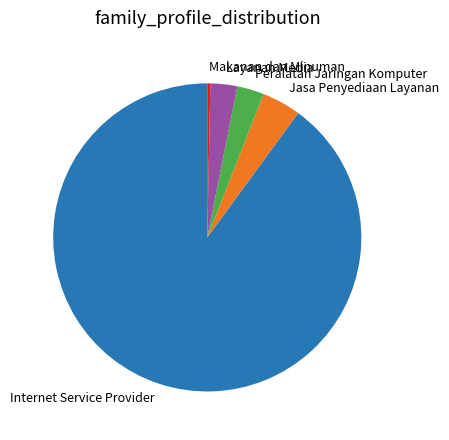

Which slice is the largest?

Internet Service Provider